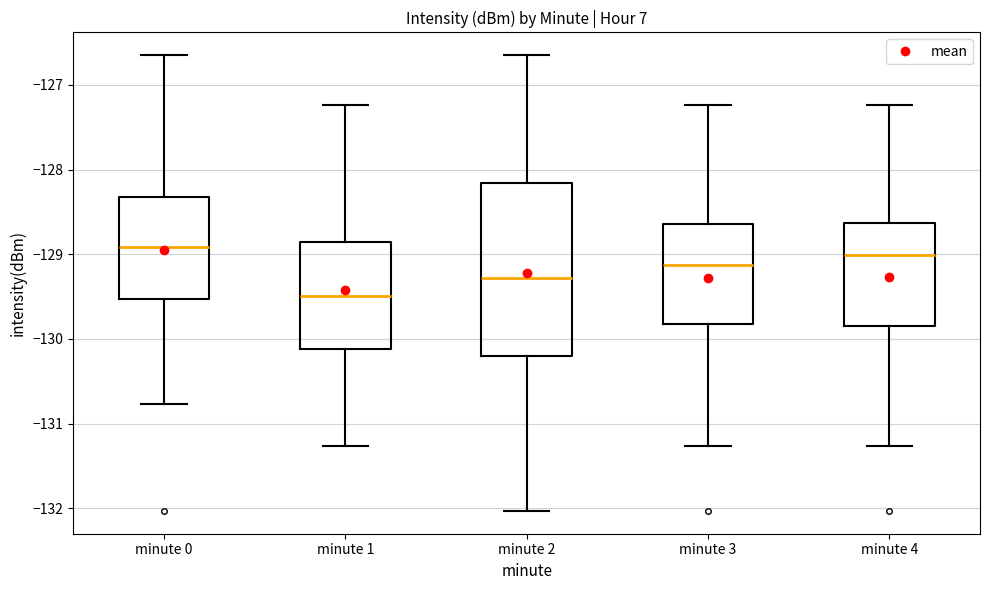

Reading left to right, transcribe this box plot: for each box, give where its median line is, the range the box spans, and where its two whiskers end, as read against the y-axis. The values are not printed on the chart, so give them approximately, as read against the axis.

minute 0: median -128.9, box -129.5 to -128.3, whiskers -130.8 to -126.6
minute 1: median -129.5, box -130.1 to -128.9, whiskers -131.3 to -127.2
minute 2: median -129.3, box -130.2 to -128.2, whiskers -132.0 to -126.6
minute 3: median -129.1, box -129.8 to -128.6, whiskers -131.3 to -127.2
minute 4: median -129.0, box -129.8 to -128.6, whiskers -131.3 to -127.2